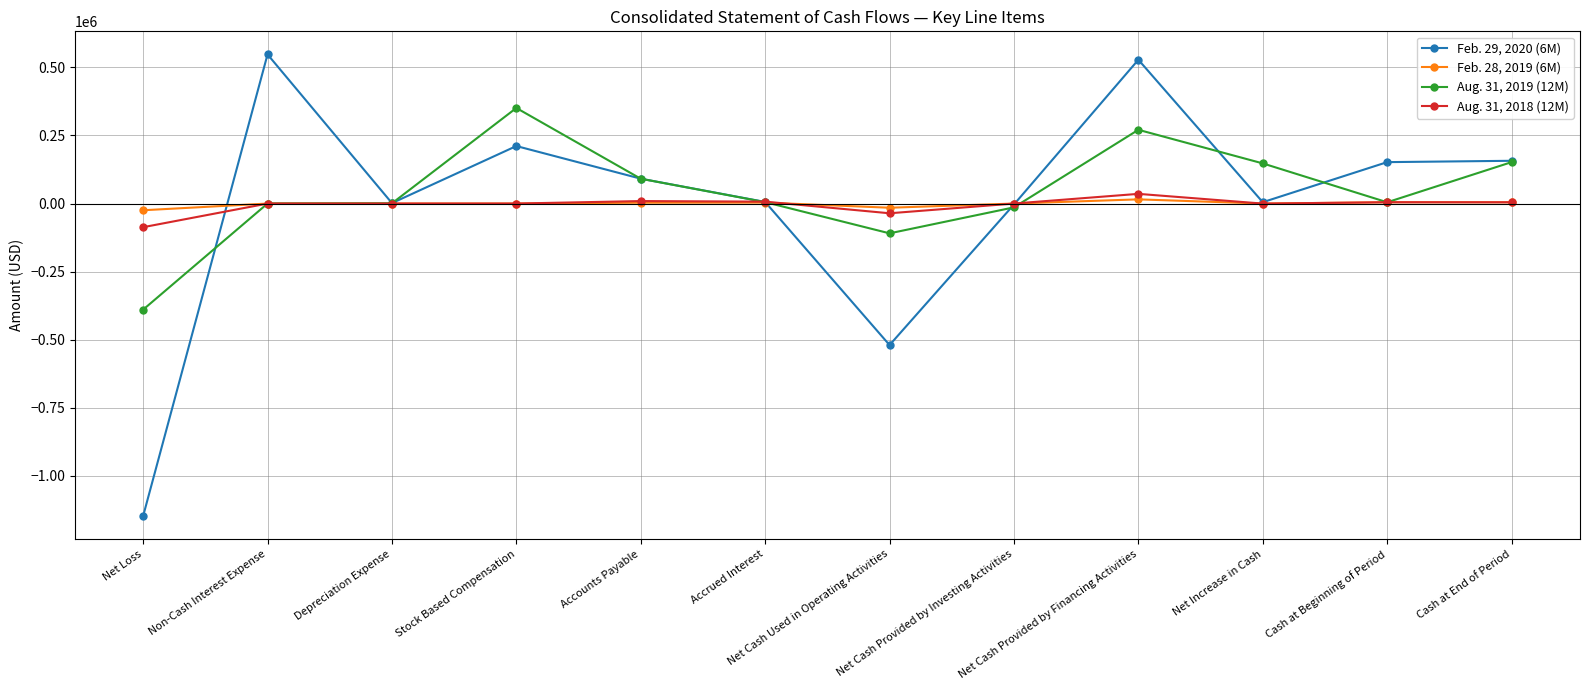

Which label corresponds to the smallest value in the chart?

Net Loss